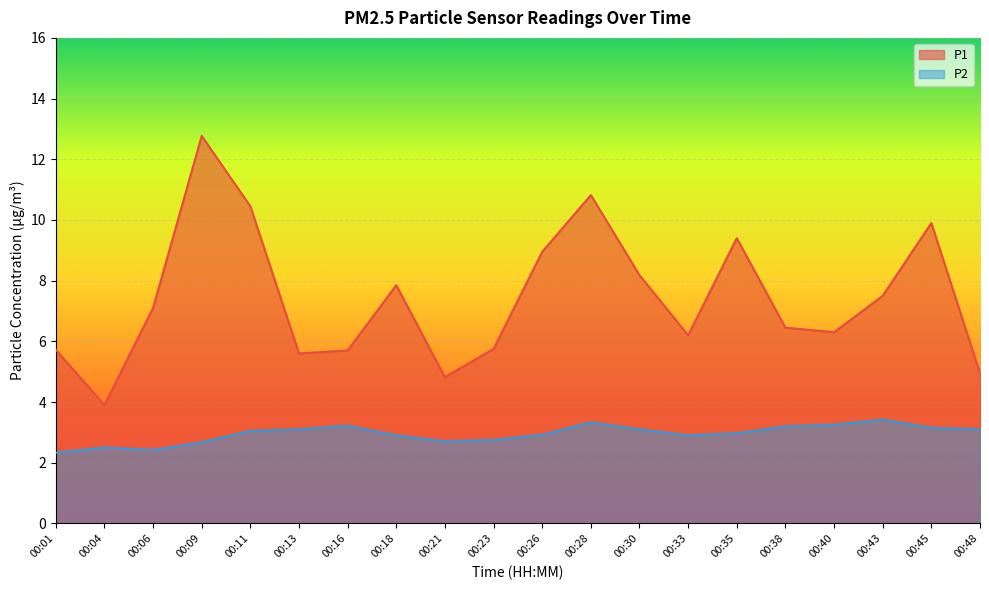

What is the total value across all series at 00:45?

13.1